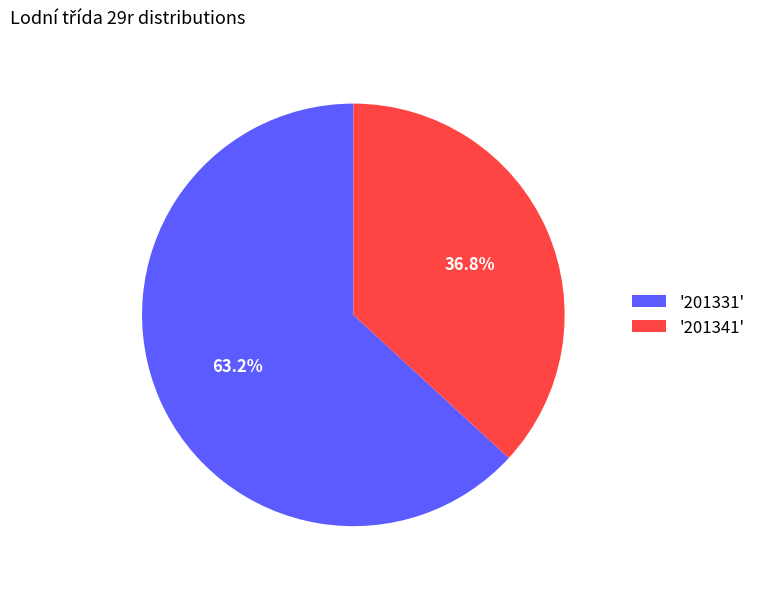

Which category accounts for the majority?

'201331'